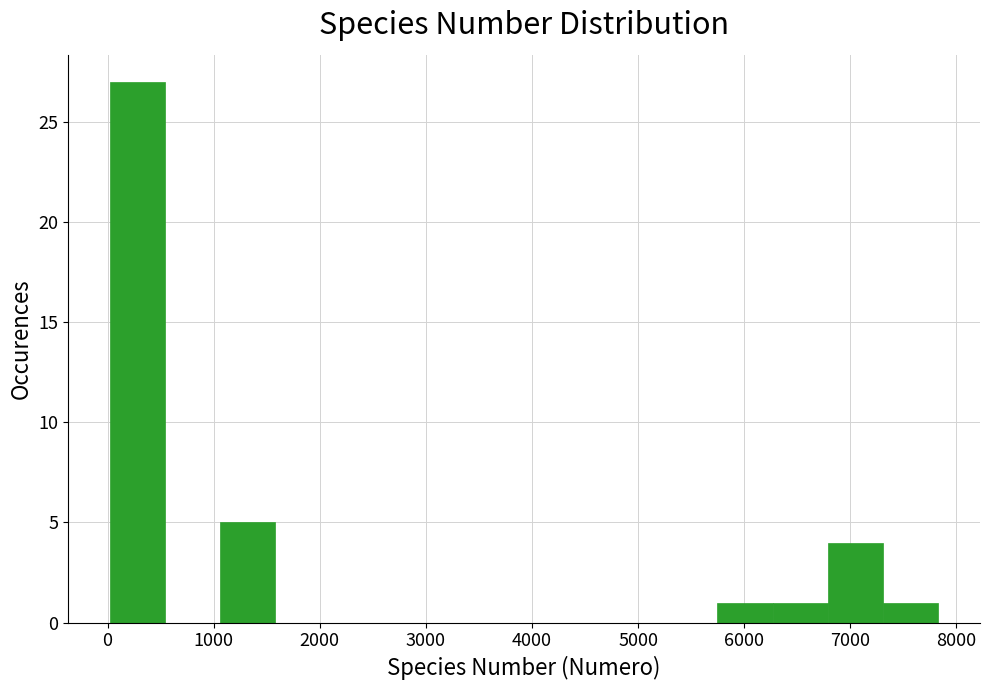

How tall is the bar that spans 5700 to 6300 on the x-axis? Neither the bar edges nor the heights are printed on the chart, so give them approximately, as read against the axes.

1